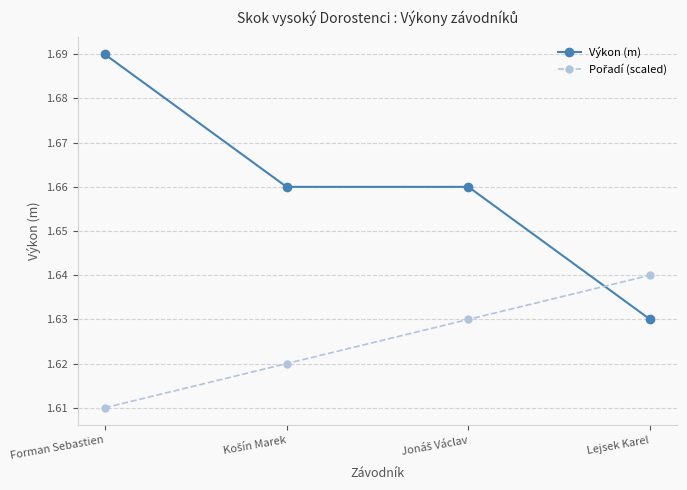

True or false: Výkon (m) has more than 2 points higher than both neighbors.

False